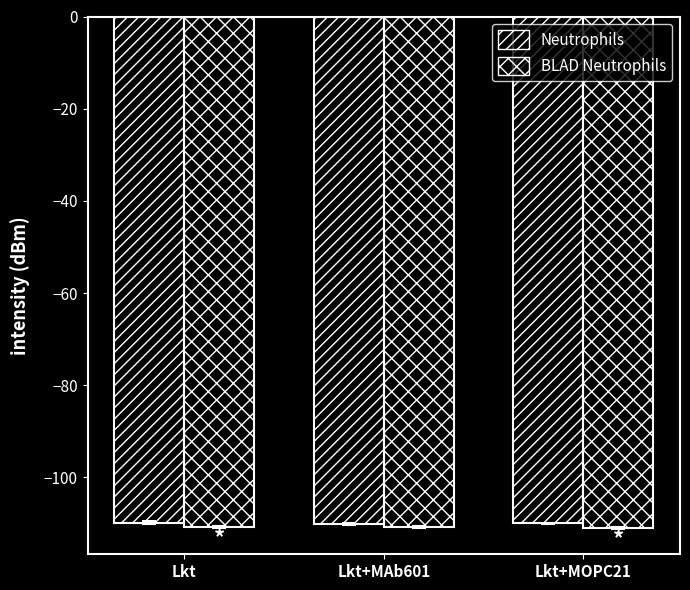

How many data points does each series have?

3